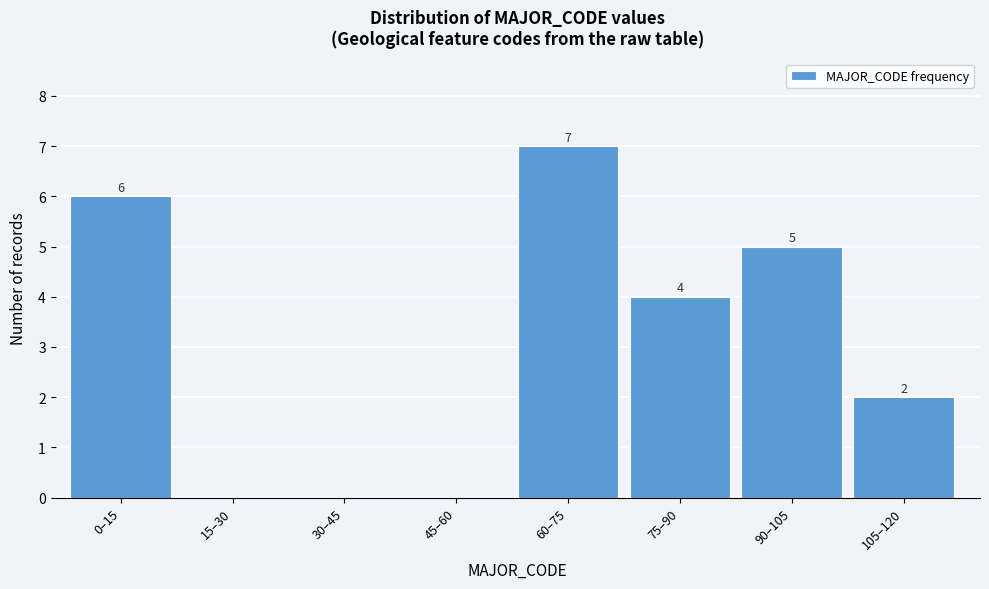

Reading right to left, transcribe all the data shown in this chart.

105–120=2	90–105=5	75–90=4	60–75=7	45–60=0	30–45=0	15–30=0	0–15=6